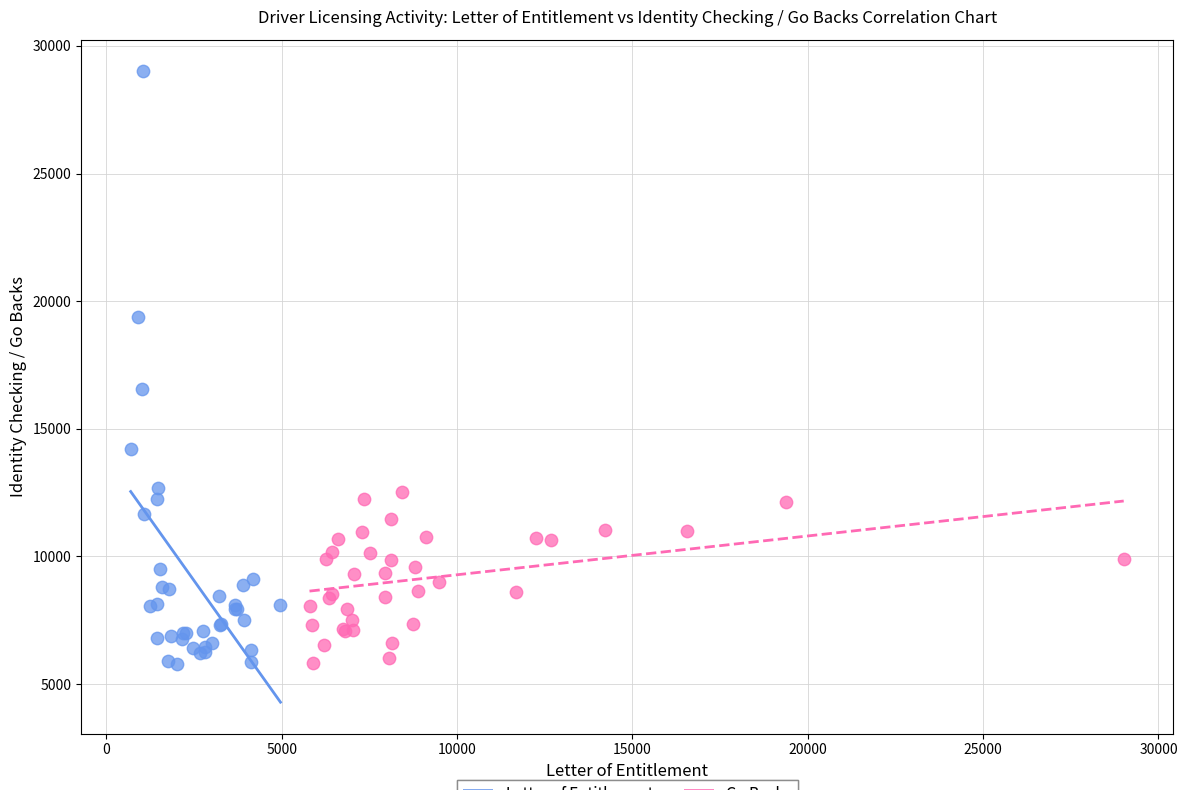

What are all the series names shown in the legend?

Letter of Entitlement, Go Backs